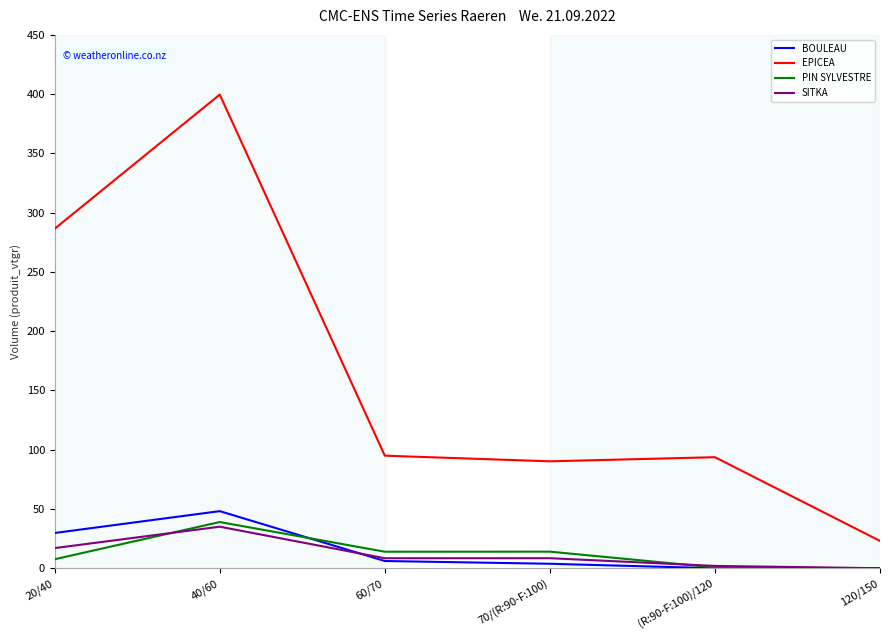

What is the spread (max minus min) of values at 40/60?

364.6